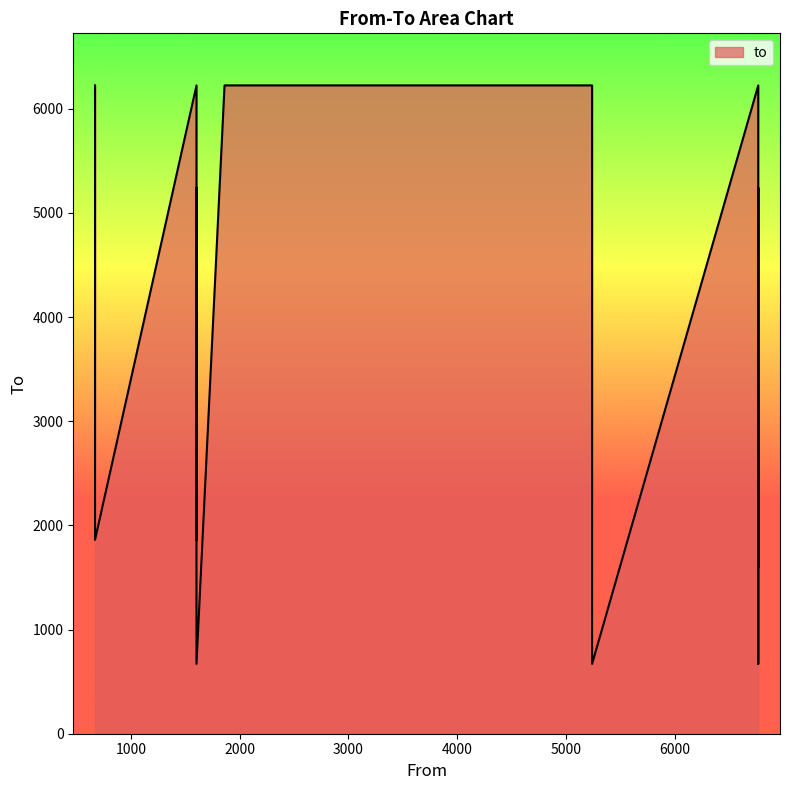

Count the number of values greater than 1862.

7